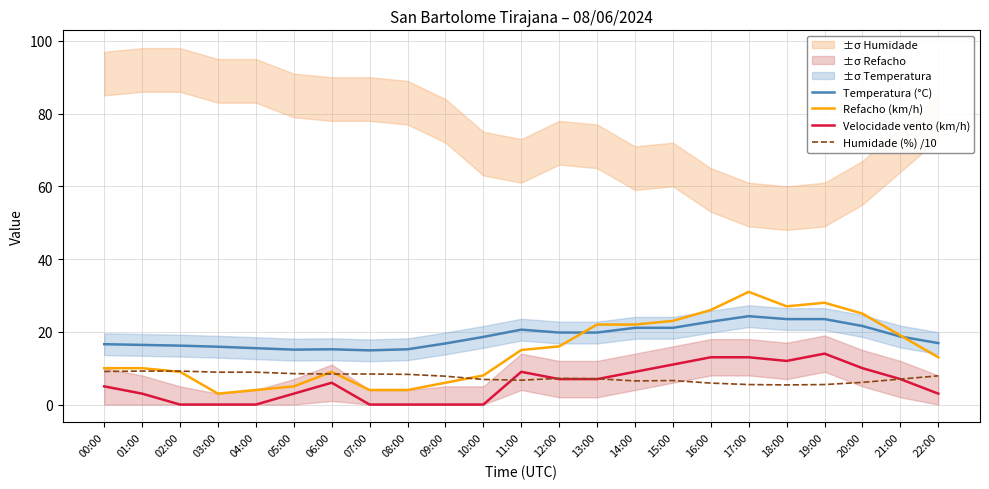

Does the chart display data point markers on the line(s)?

No